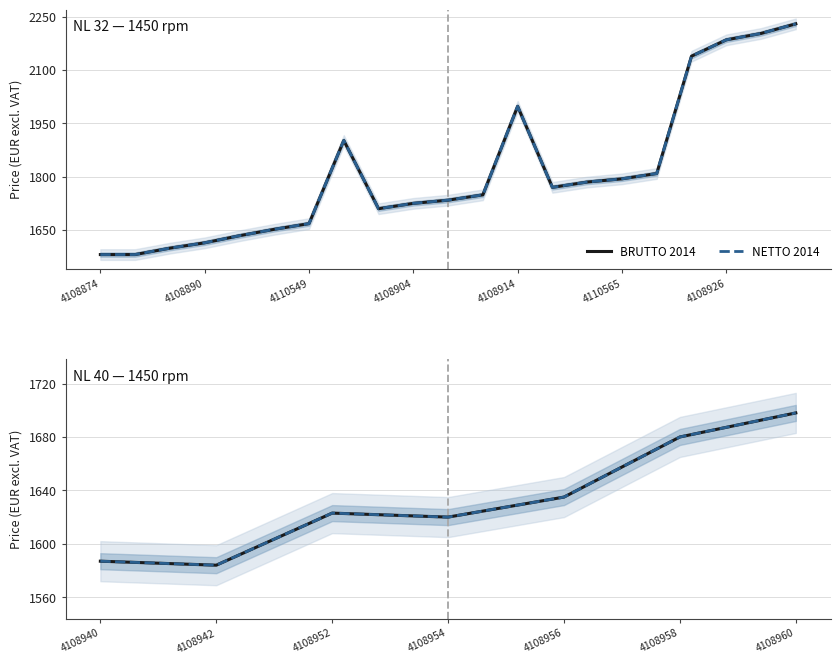

What position from the left is 4108890?

2